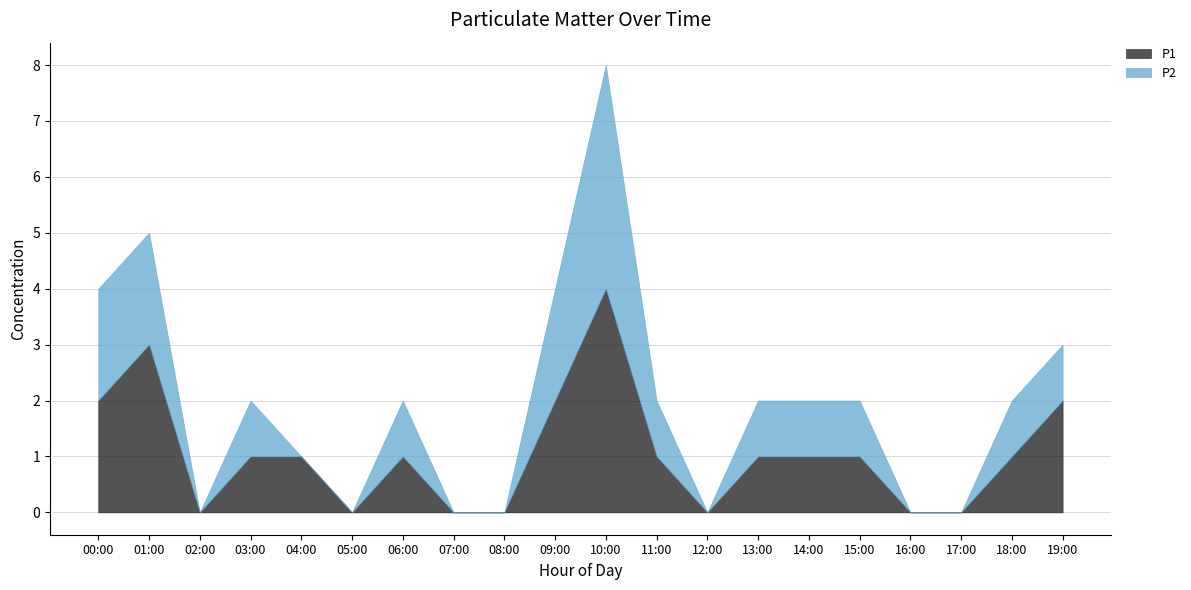

What is the label of the 14th point from the right?

06:00